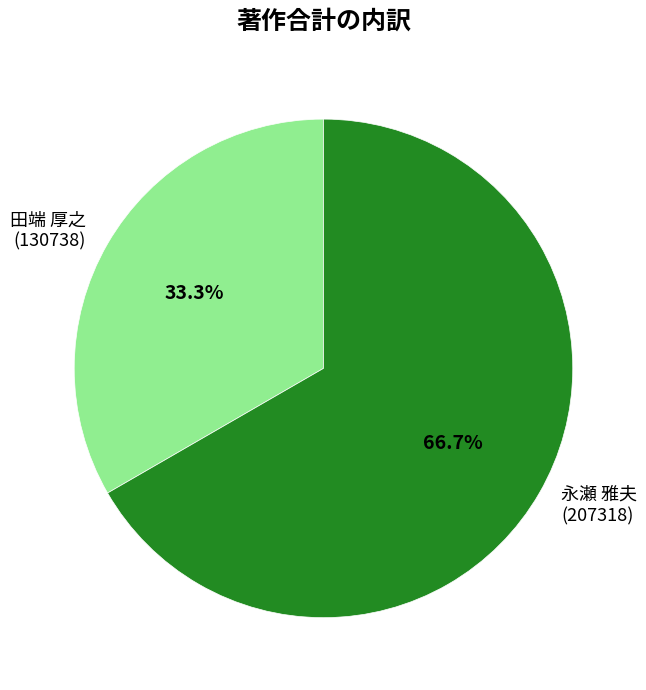

What is the largest slice in the pie chart?

永瀬 雅夫 (207318)